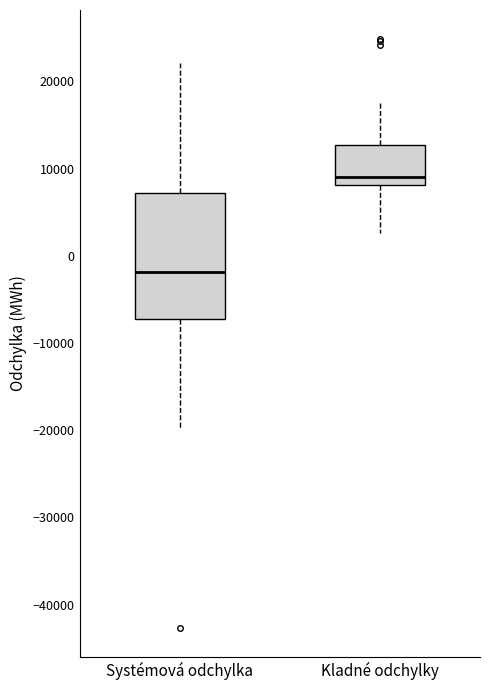

Reading left to right, transcribe this box plot: for each box, give where its median line is, the range the box spans, and where its two whiskers end, as read against the y-axis. The values are not printed on the chart, so give them approximately, as read against the axis.

Systémová odchylka: median -2000, box -7000 to 7000, whiskers -20000 to 22000
Kladné odchylky: median 9000, box 8000 to 13000, whiskers 3000 to 18000